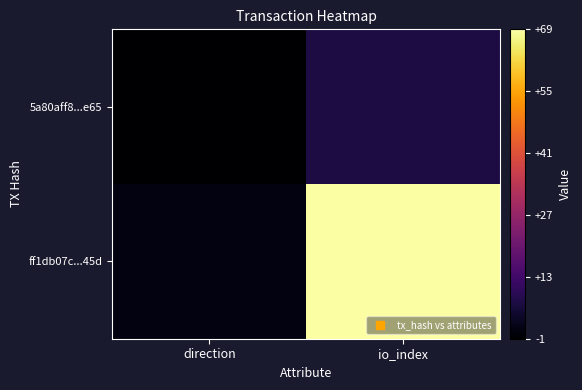

Reading left to right, transcribe all the data shown in this chart.

5a80aff8...e65: direction=-1	io_index=7
ff1db07c...45d: direction=1	io_index=69